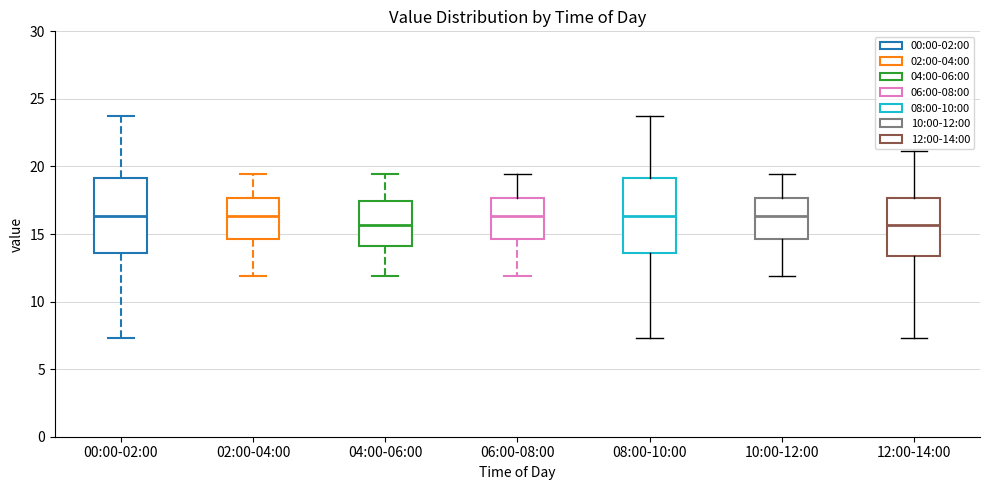

Reading left to right, read every box against the y-axis: the position of its median line, the range the box covers, and the ends of its whiskers. The values are not printed on the chart, so give them approximately, as read against the axis.

00:00-02:00: median 16.5, box 13.5 to 19.0, whiskers 7.5 to 24.0
02:00-04:00: median 16.5, box 14.5 to 17.5, whiskers 12.0 to 19.5
04:00-06:00: median 15.5, box 14.0 to 17.5, whiskers 12.0 to 19.5
06:00-08:00: median 16.5, box 14.5 to 17.5, whiskers 12.0 to 19.5
08:00-10:00: median 16.5, box 13.5 to 19.0, whiskers 7.5 to 24.0
10:00-12:00: median 16.5, box 14.5 to 17.5, whiskers 12.0 to 19.5
12:00-14:00: median 15.5, box 13.5 to 17.5, whiskers 7.5 to 21.0